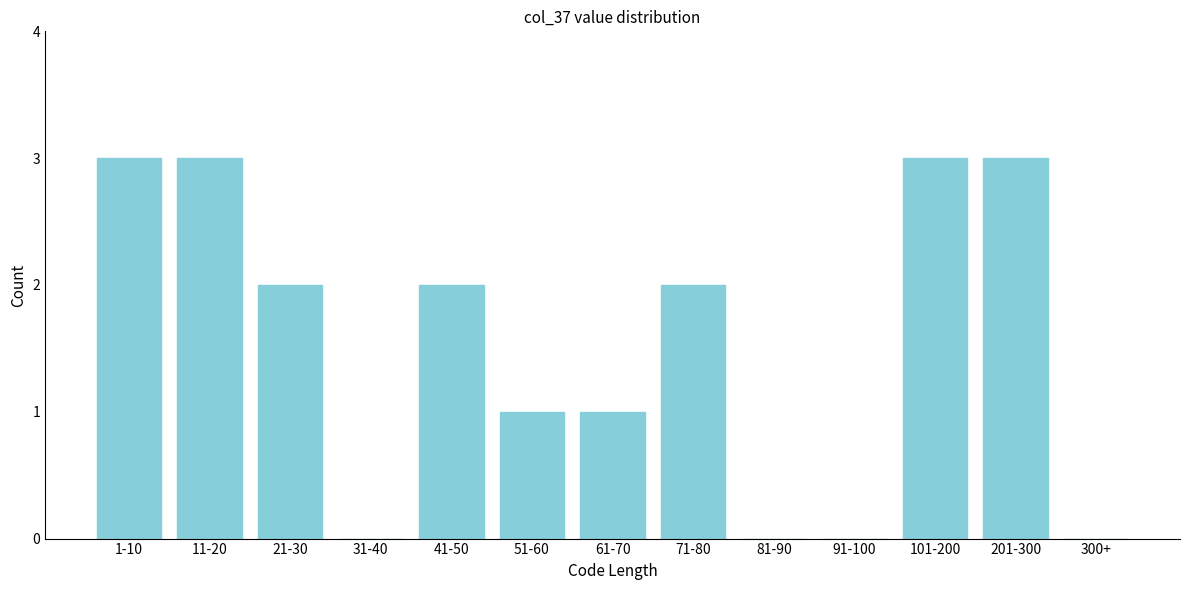

The chart shows a value of 3 at 11-20. True or false?

True